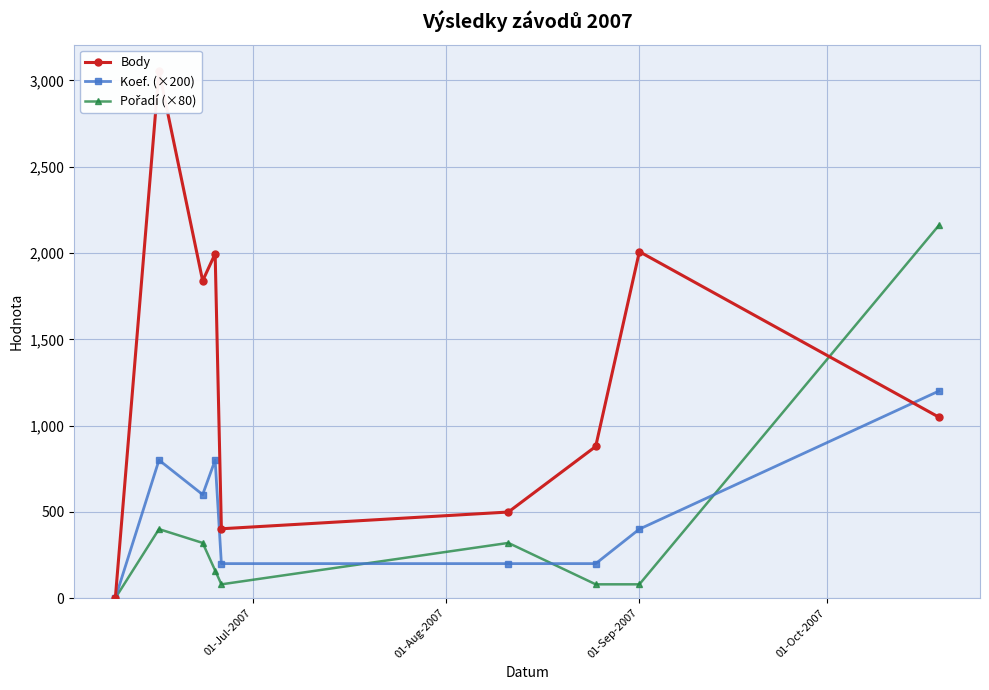

How many positive values does the Koef. (×200) series have?

8